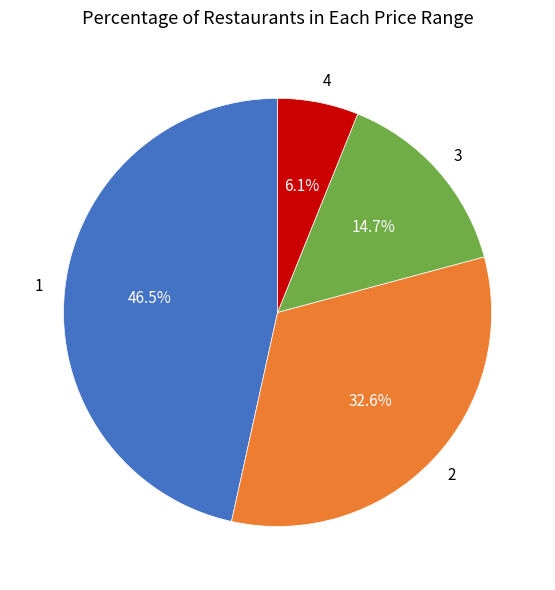

Combined, what portion of the pie is 2 and 4?

38.7%